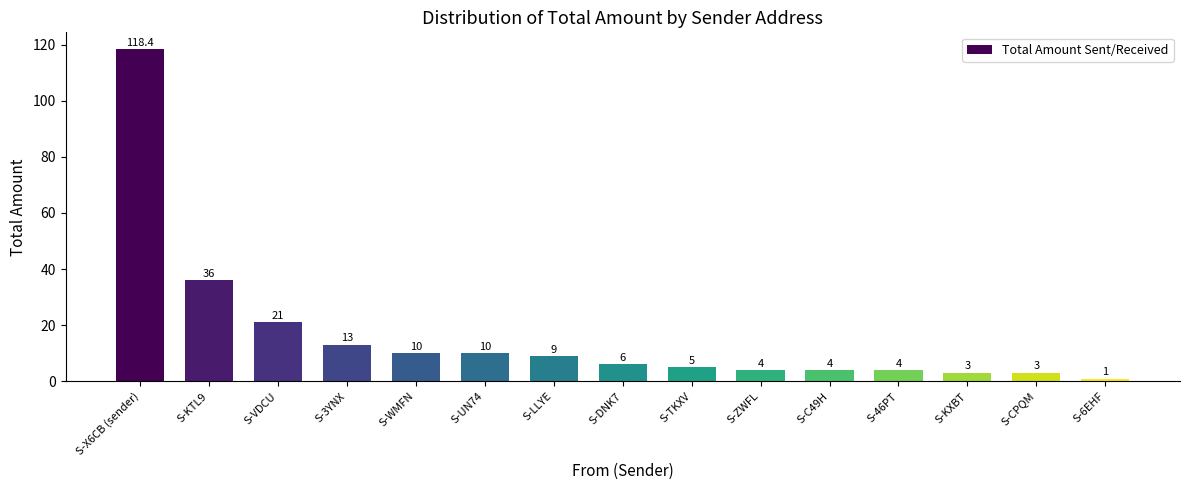

Which has a higher value, S-LLYE or S-ZWFL?

S-LLYE